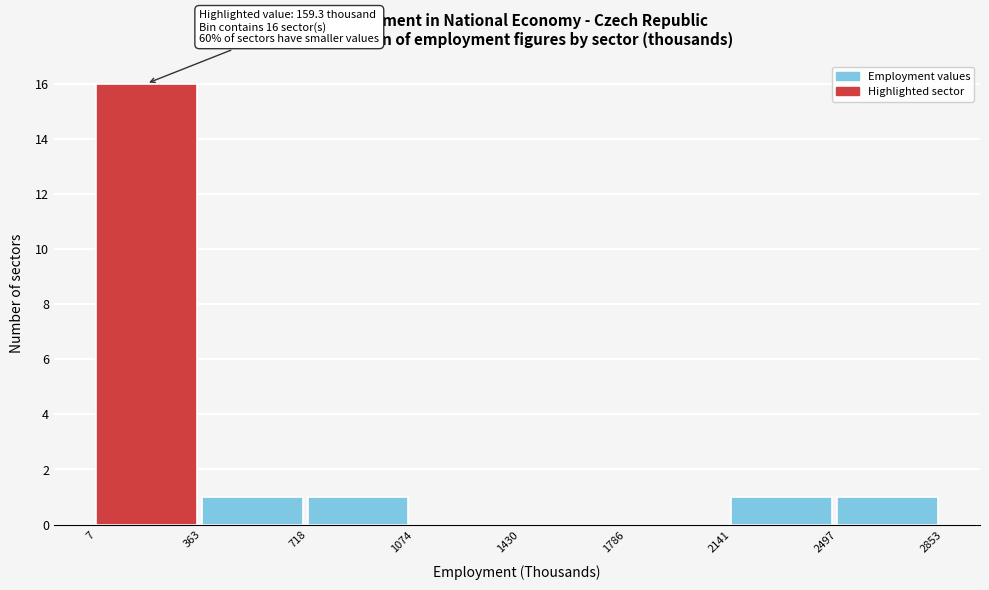

Over which range of the x-axis is the bar tallest?

7 to 363